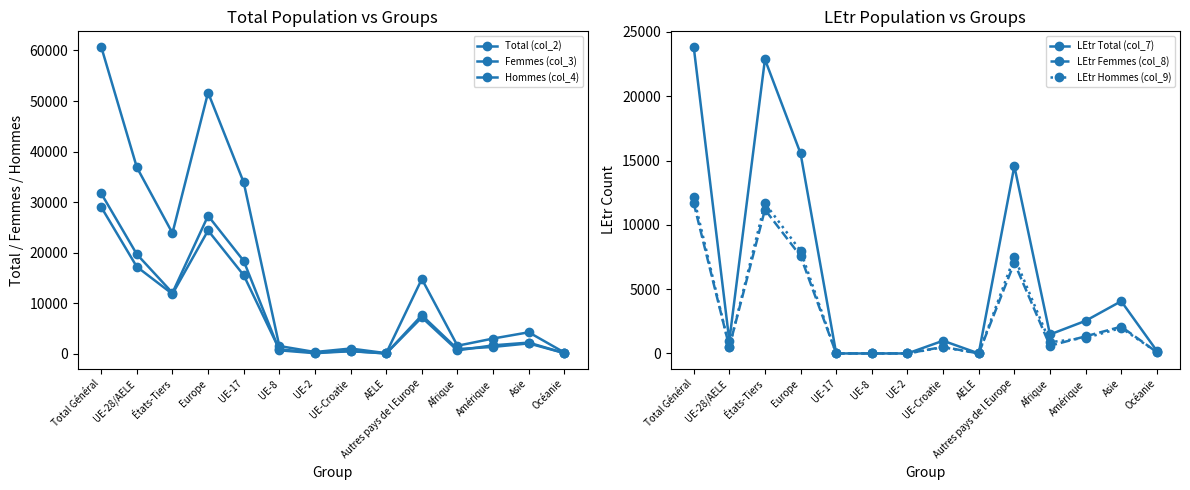

Between which two adjacent categories do Femmes (col_3) and LEtr Hommes (col_9) first intersect?

AELE and Autres pays de l Europe